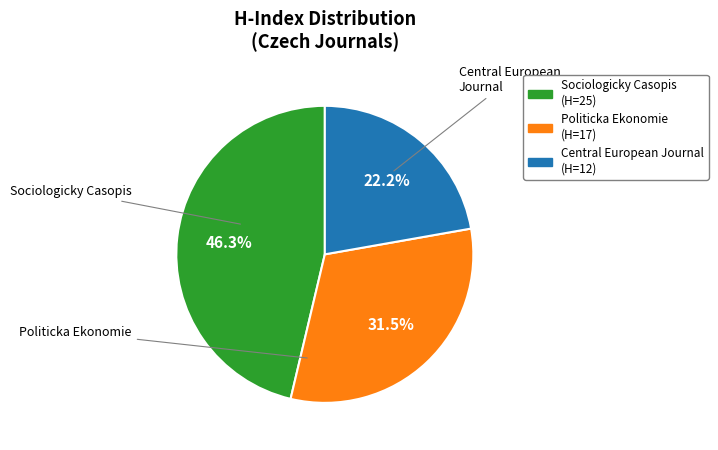

Count the number of slices in the pie.

3